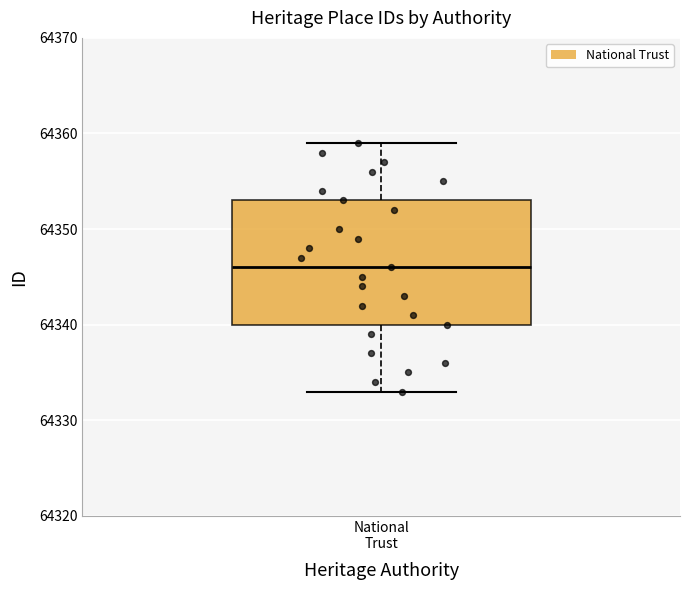

Where does the median line of the box for National Trust sit on the y-axis? The values are not printed on the chart, so give them approximately, as read against the axis.

64346